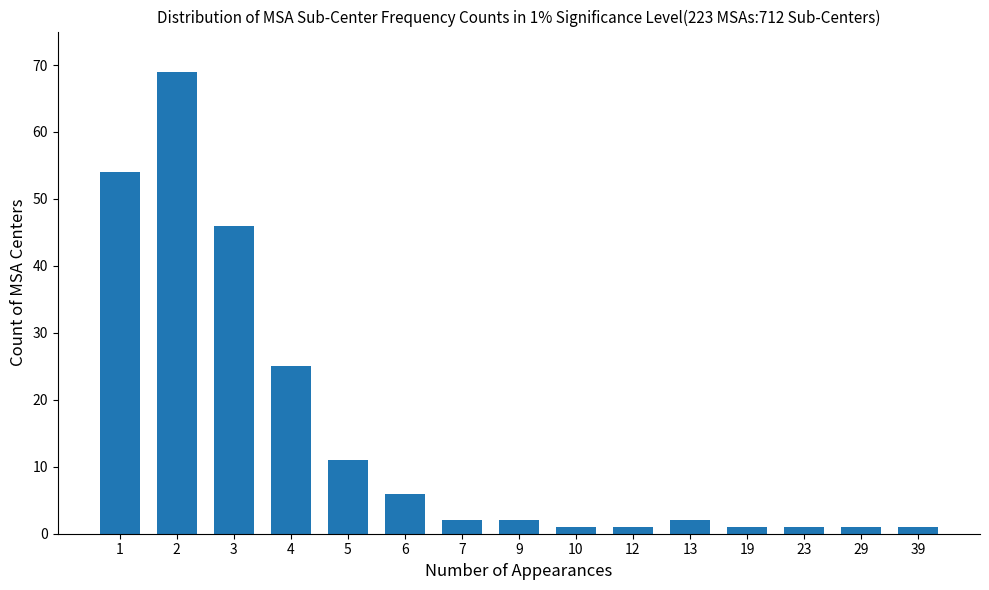

Reading left to right, extract all data points from this chart.

1=54	2=69	3=46	4=25	5=11	6=6	7=2	9=2	10=1	12=1	13=2	19=1	23=1	29=1	39=1